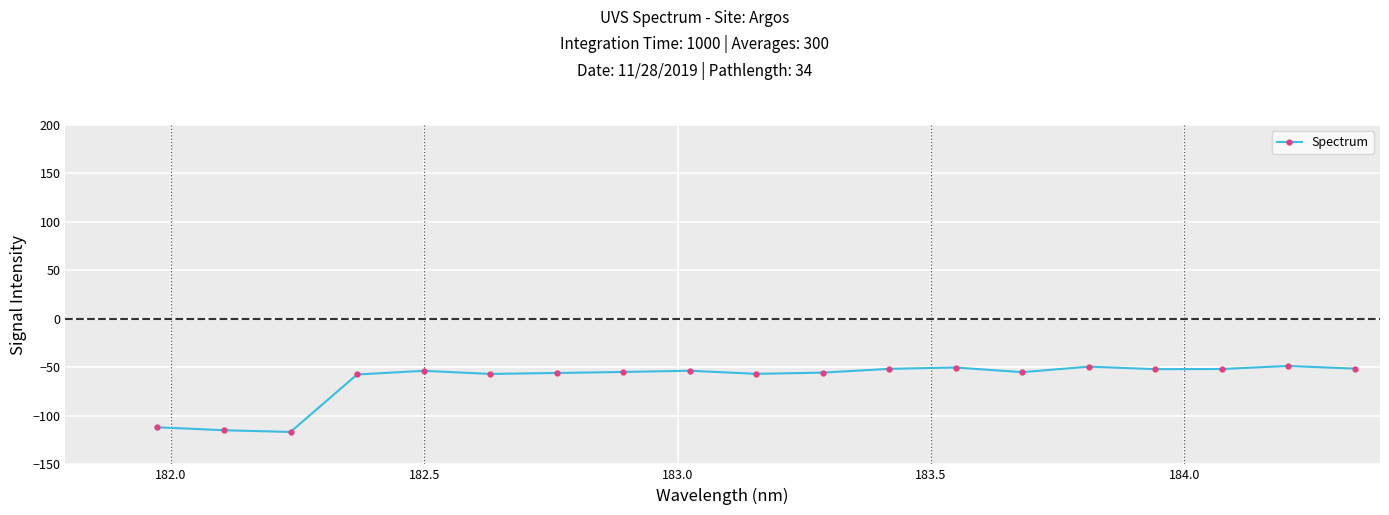

Is this an area chart (filled region under the line)?

No